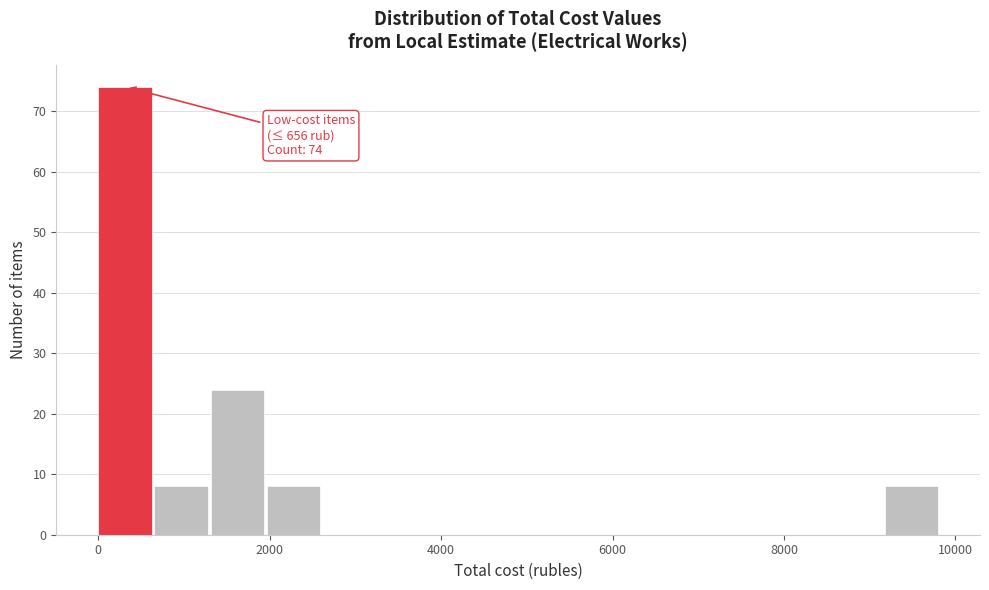

Around what value on the x-axis is the tallest bar? Give the approximate position of its centre, as read against the axis.

400